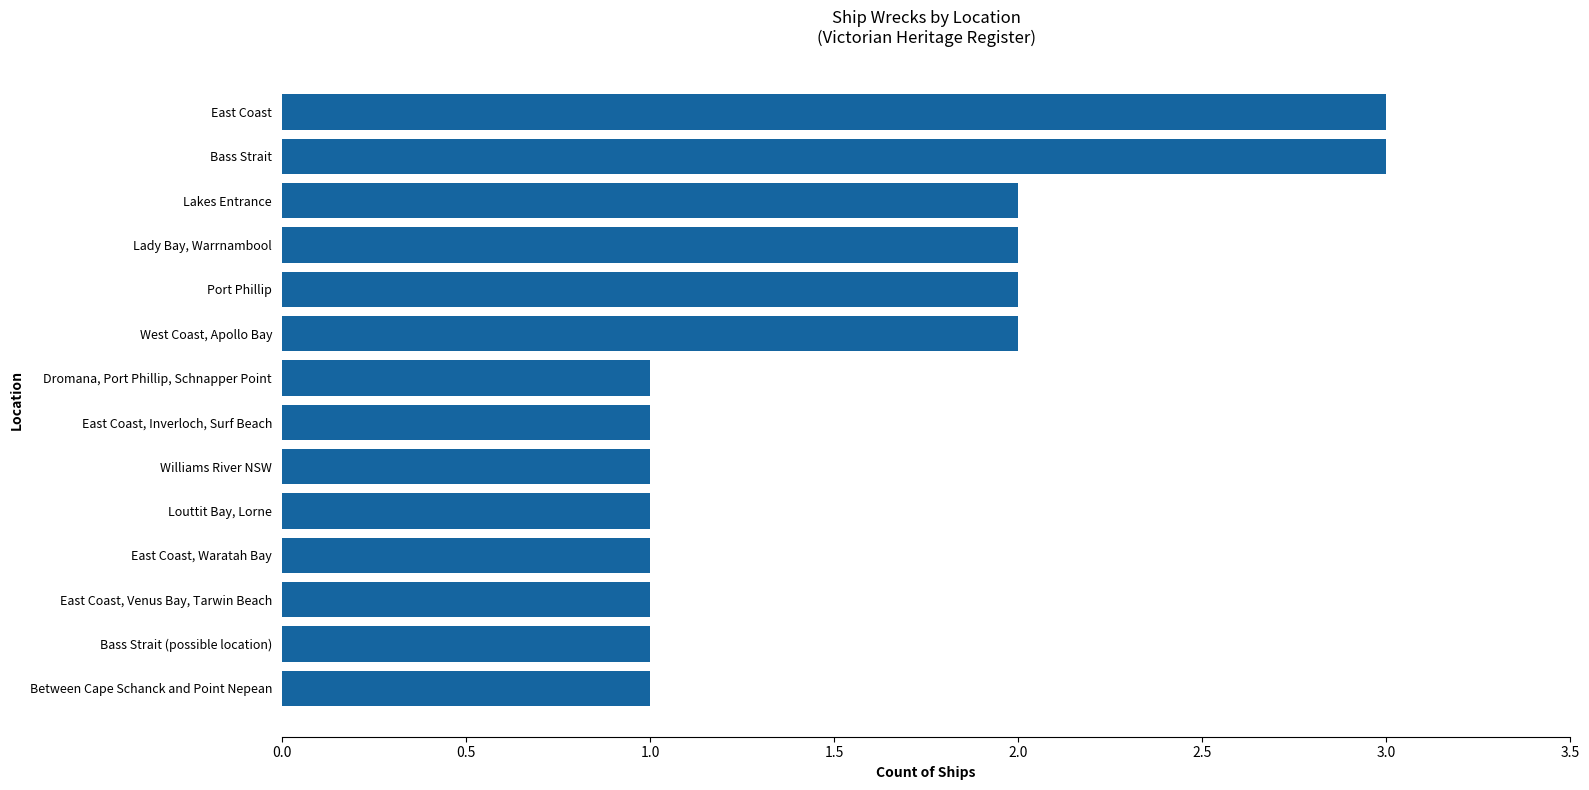

What is the sum of all values?

22